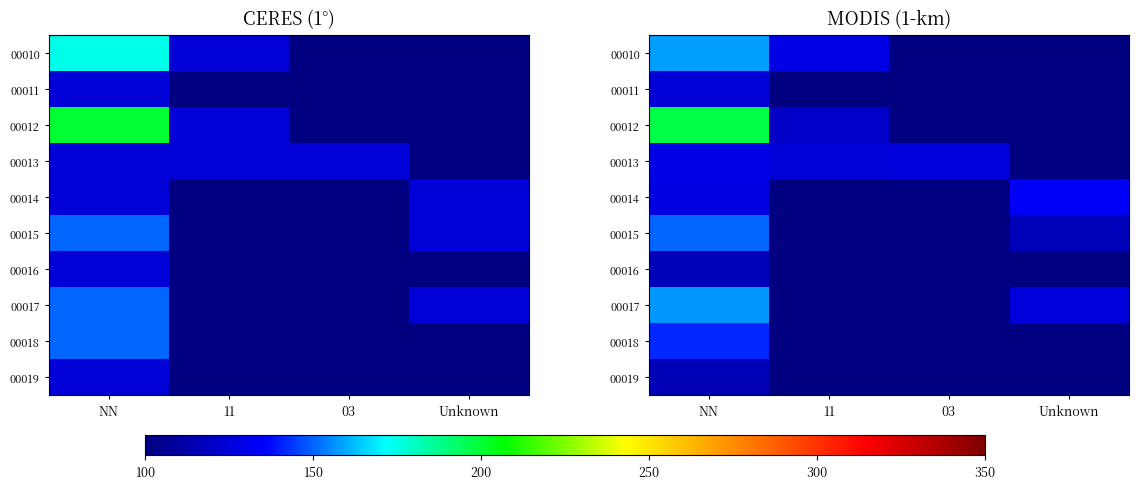

How many series are shown in this chart?

10